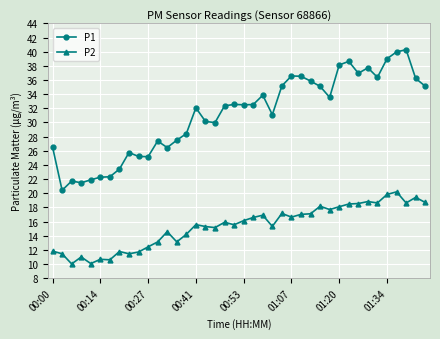

Which series has the largest range (max minus min)?

P1